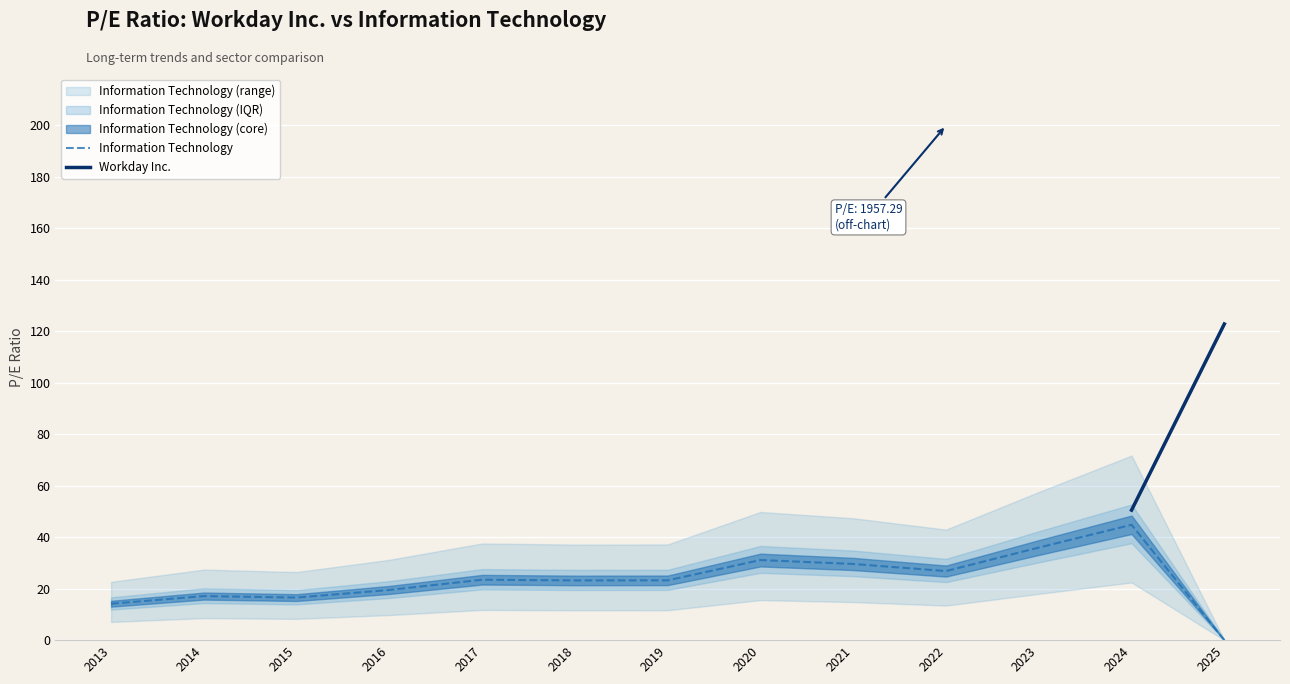

The value of Workday Inc. at 2022 is 200.0. True or false?

True